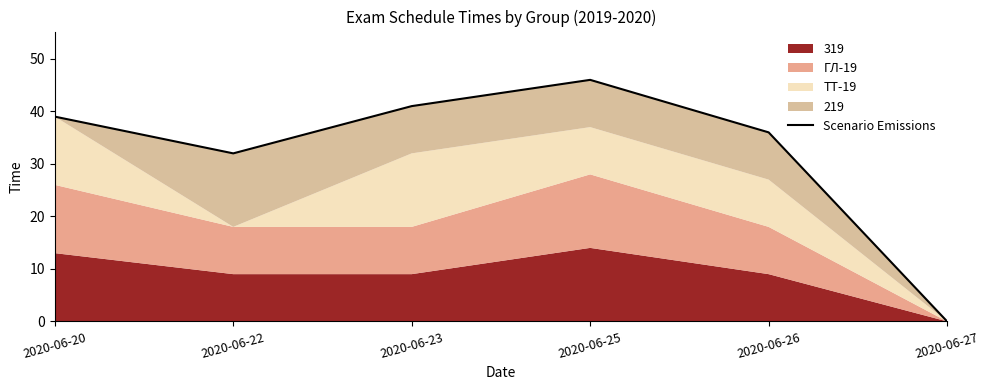

What is the value of the 3rd point from the left?

41